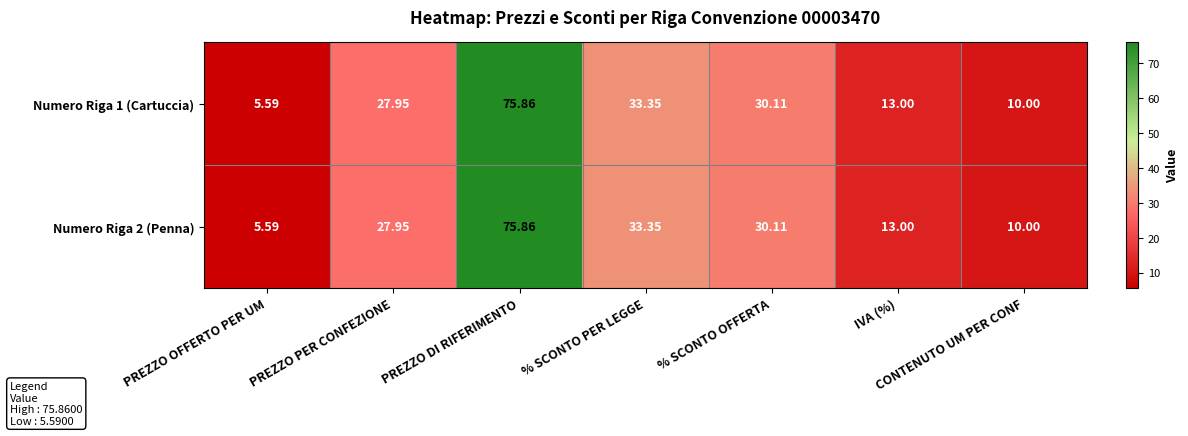

At which category is the sum across all series the highest?

PREZZO DI RIFERIMENTO